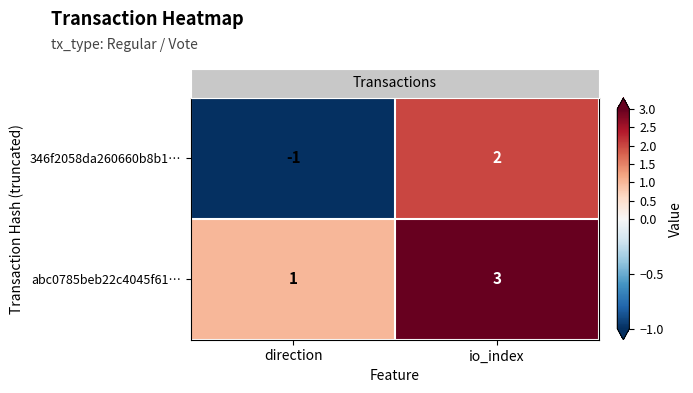

True or false: abc0785beb22c4045f61… has a value of 4 at io_index.

False